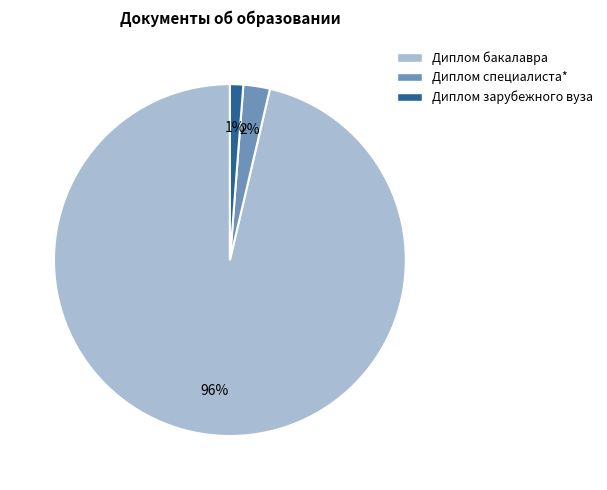

Is the sum of Диплом зарубежного вуза and Диплом бакалавра greater than half?

Yes